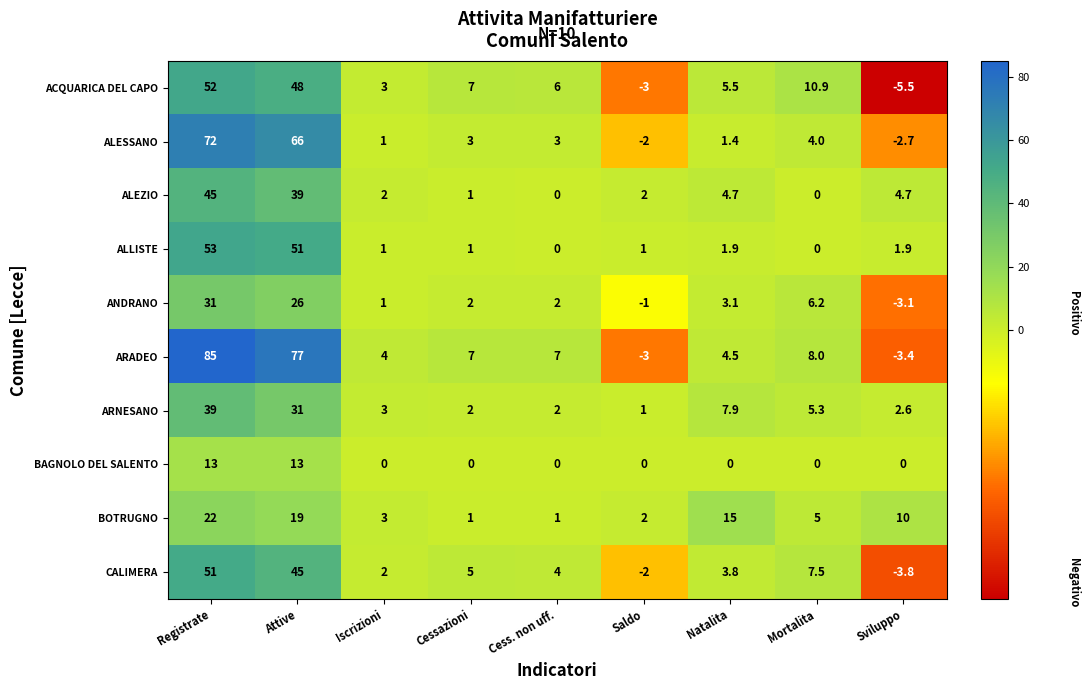

Which label corresponds to the smallest value in the chart?

Sviluppo